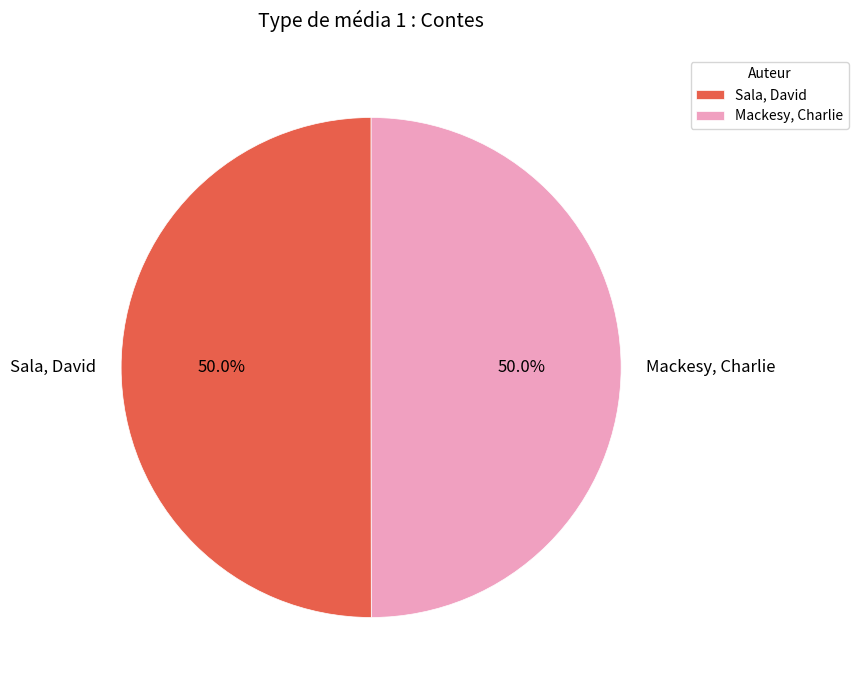

What percentage is NOT represented by Sala, David?

50.0%